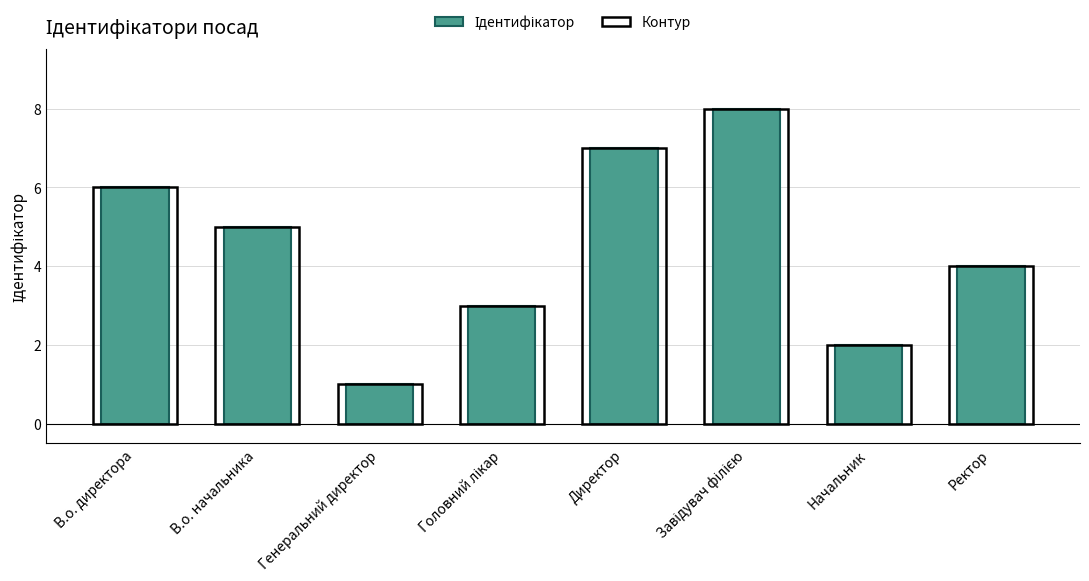

Reading right to left, what are all the values shown in this chart?

Ідентифікатор: Ректор=4	Начальник=2	Завідувач філією=8	Директор=7	Головний лікар=3	Генеральний директор=1	В.о. начальника=5	В.о. директора=6
Контур: Ректор=4	Начальник=2	Завідувач філією=8	Директор=7	Головний лікар=3	Генеральний директор=1	В.о. начальника=5	В.о. директора=6